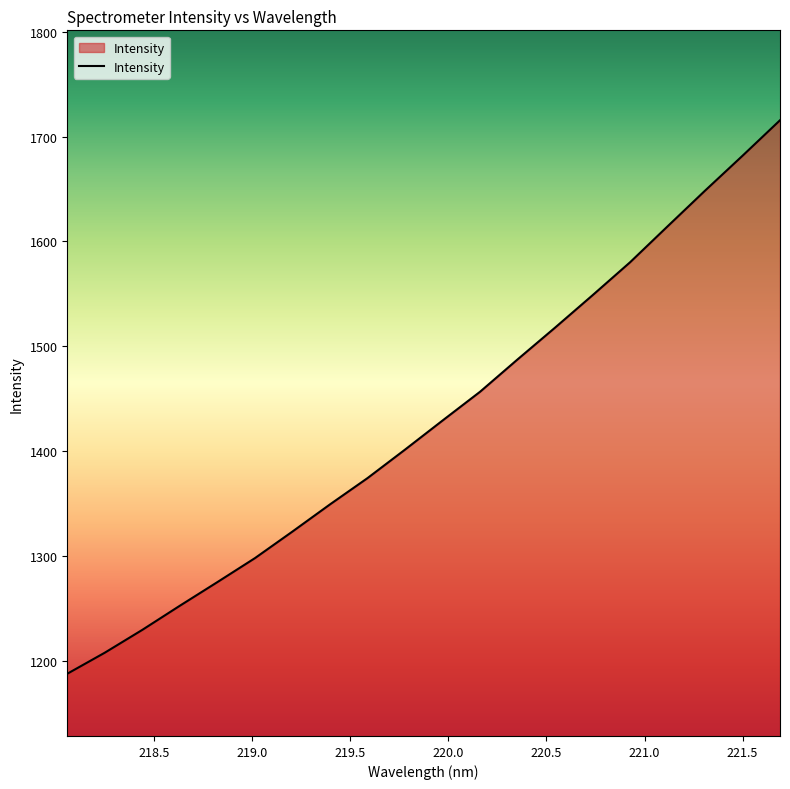

What is the difference between the maximum and minimum values?

528.0